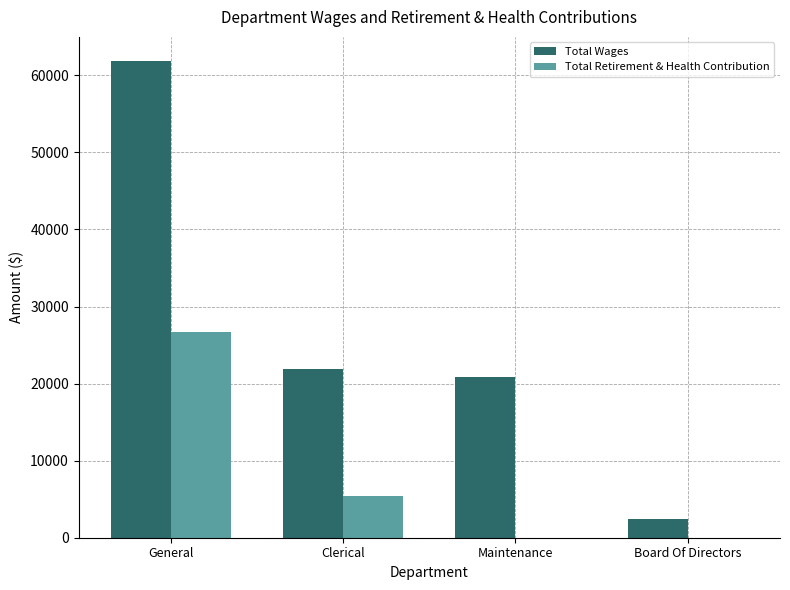

Is it true that Total Retirement & Health Contribution equals 5479 at Clerical?

True